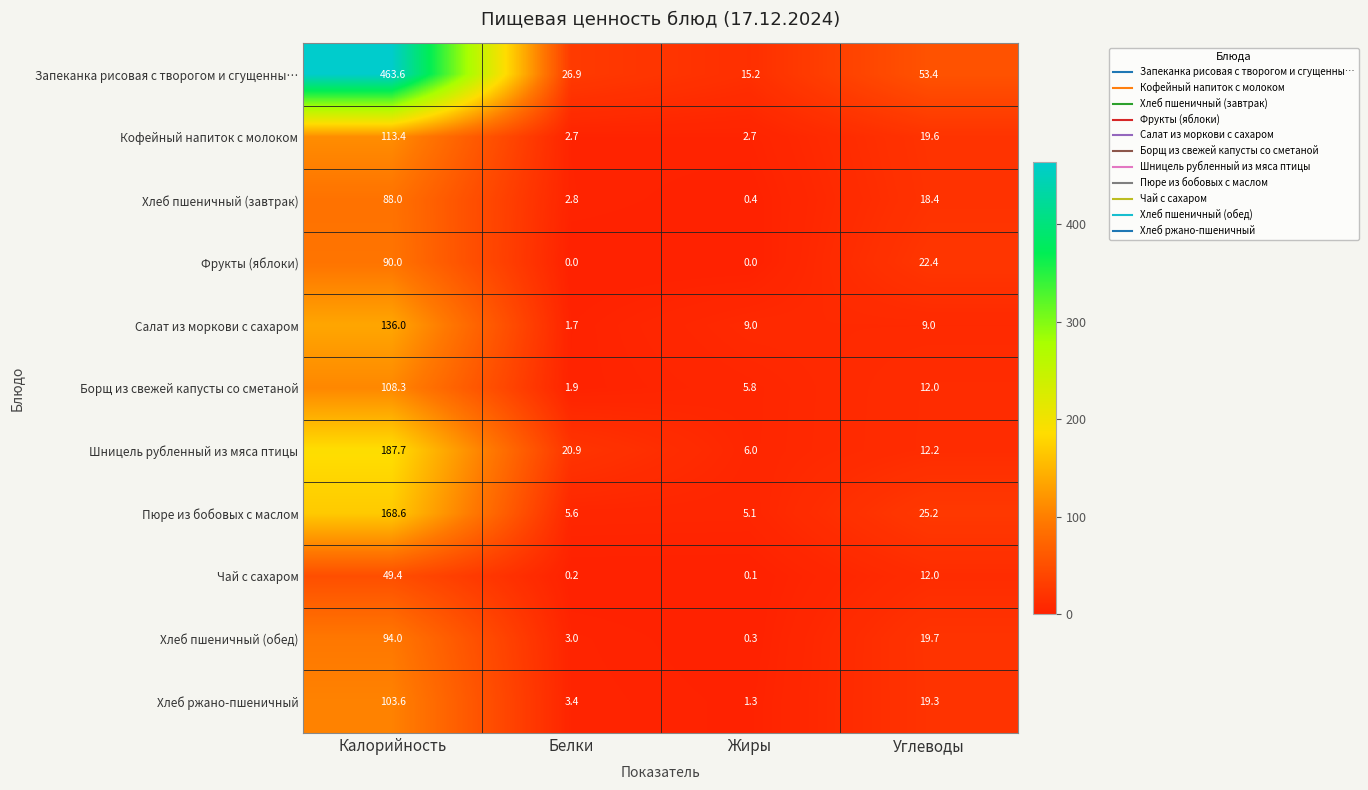

At which label does Борщ из свежей капусты со сметаной reach its minimum?

Белки